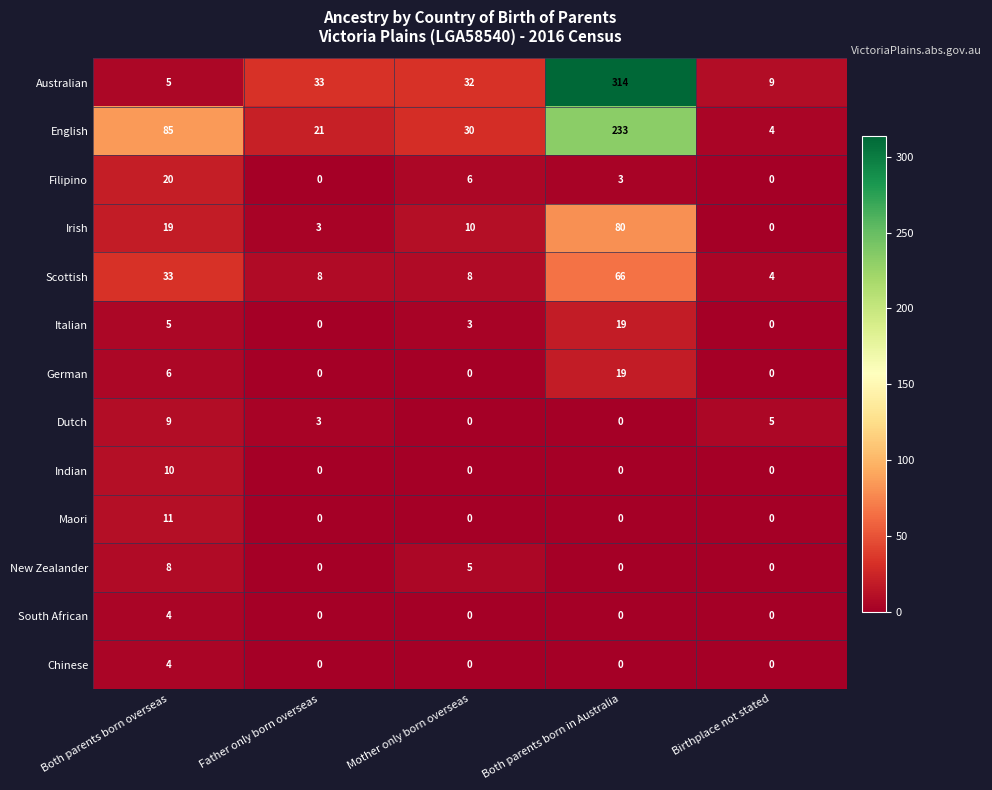

The value of Australian at Birthplace not stated is 5. True or false?

False